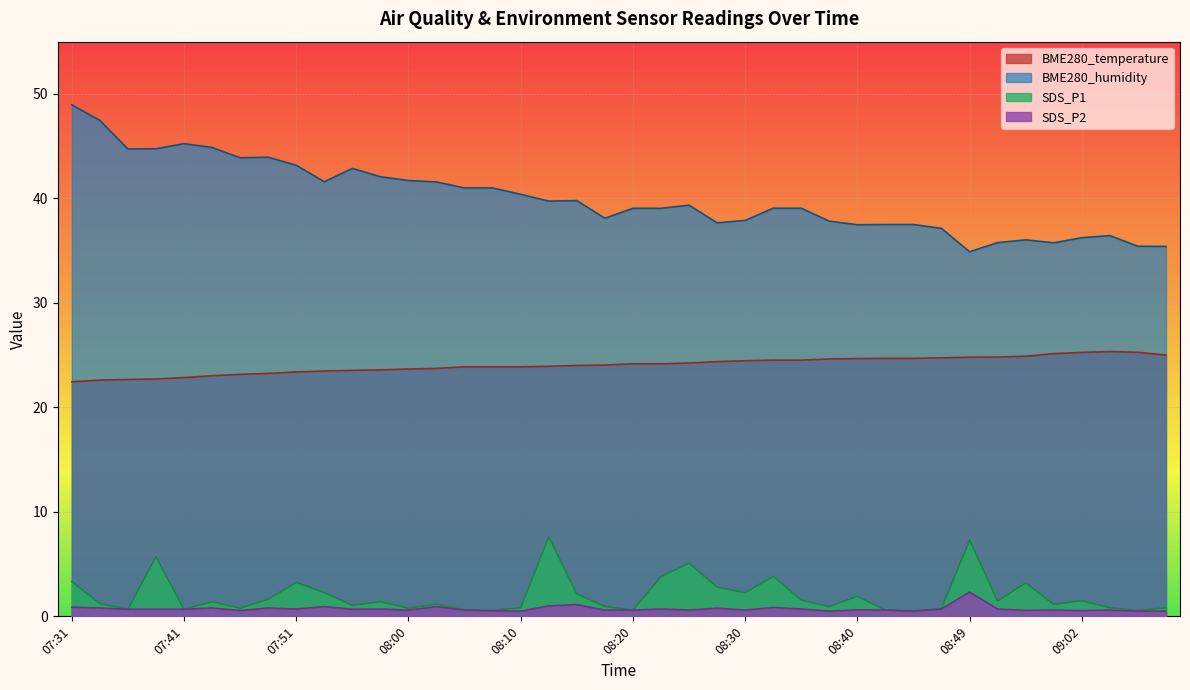

At 07:53, list the series in order from smallest to largest.

SDS_P2, SDS_P1, BME280_temperature, BME280_humidity